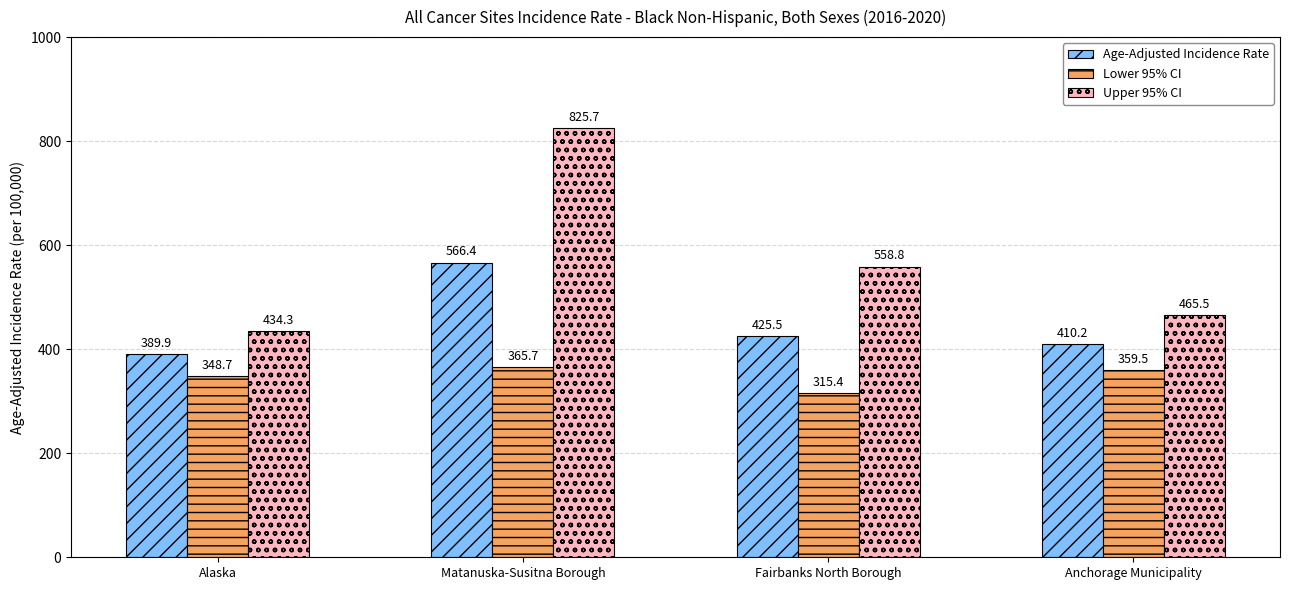

What is the value of the Lower 95% CI bar at the 2nd from the left?

365.7